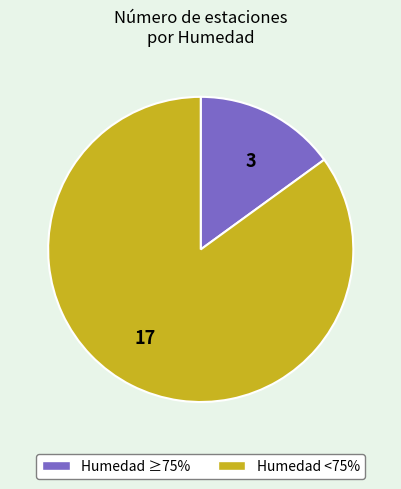

Do 17 and 3 together represent more than half of the pie?

Yes